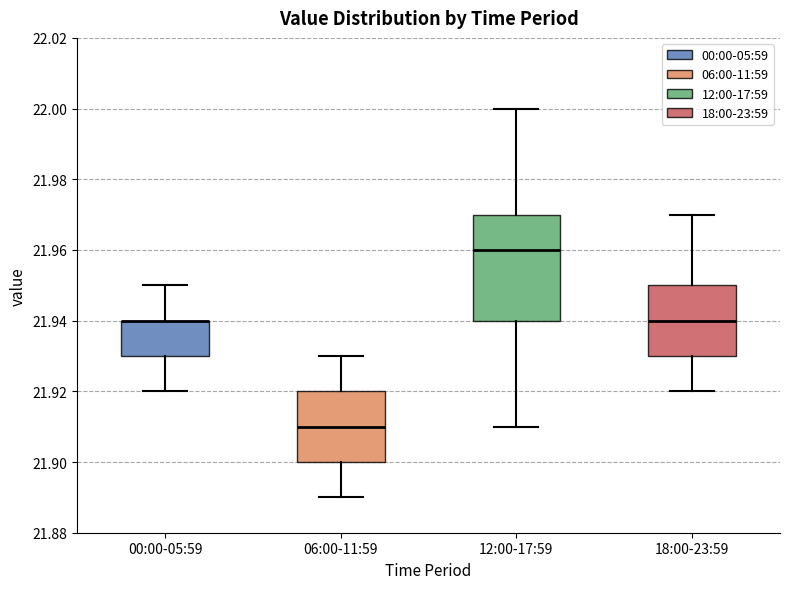

Reading left to right, transcribe this box plot: for each box, give where its median line is, the range the box spans, and where its two whiskers end, as read against the y-axis. The values are not printed on the chart, so give them approximately, as read against the axis.

00:00-05:59: median 21.94 (drawn on the box's upper edge), box 21.93 to 21.94, whiskers 21.92 to 21.95
06:00-11:59: median 21.91, box 21.90 to 21.92, whiskers 21.89 to 21.93
12:00-17:59: median 21.96, box 21.94 to 21.97, whiskers 21.91 to 22.00
18:00-23:59: median 21.94, box 21.93 to 21.95, whiskers 21.92 to 21.97